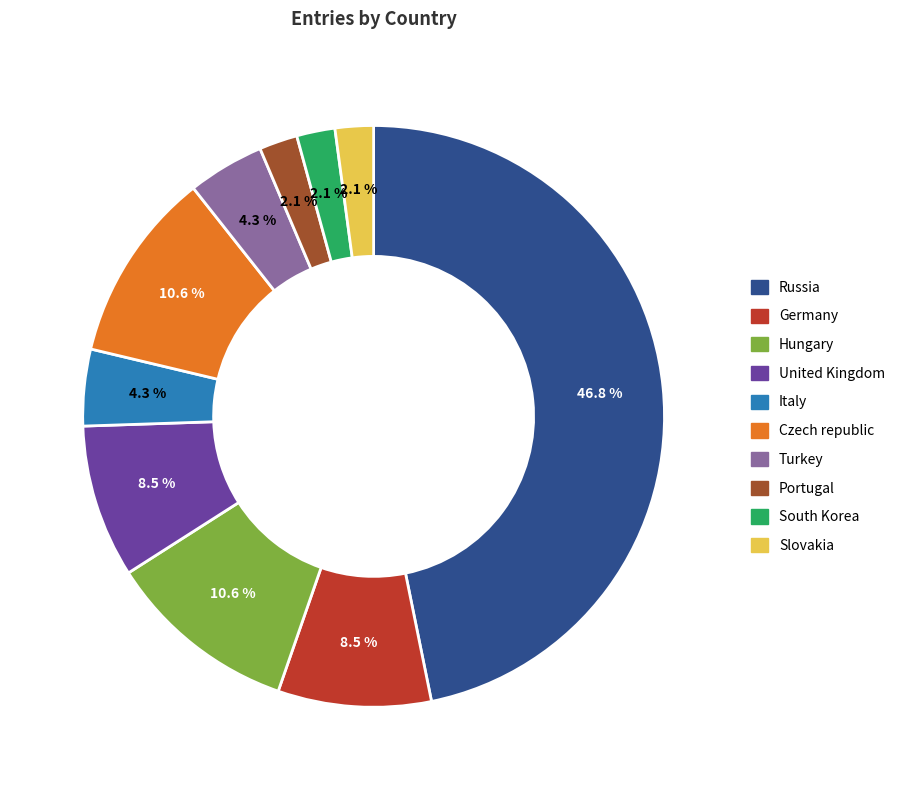

Between Italy and Germany, which is larger?

Germany